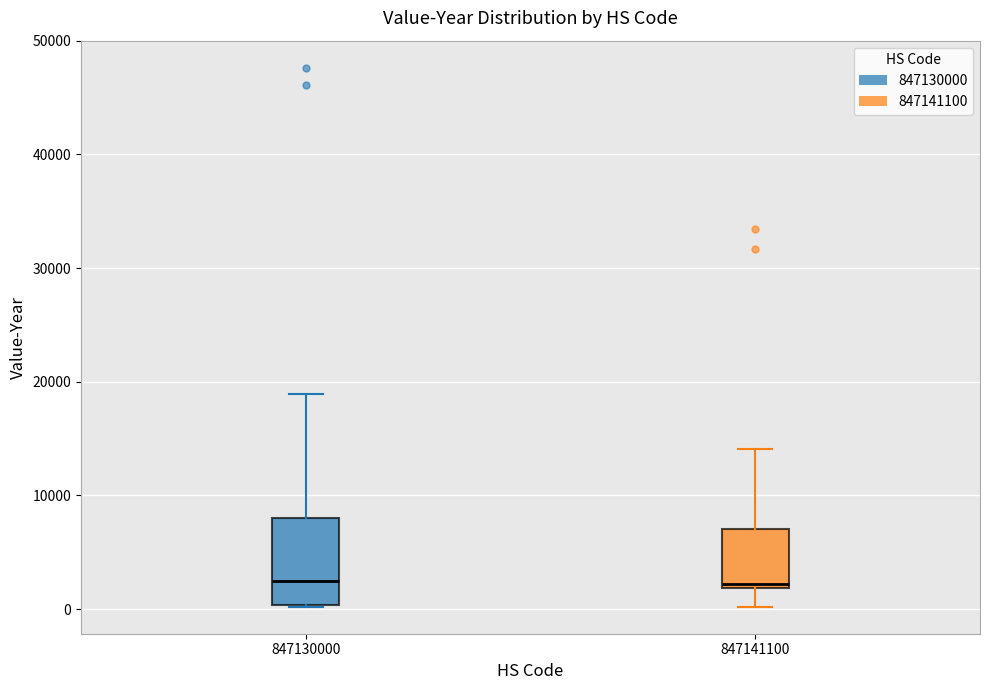

Where is the upper edge of the box at x = 847130000 on the y-axis? The values are not printed on the chart, so give them approximately, as read against the axis.

8000